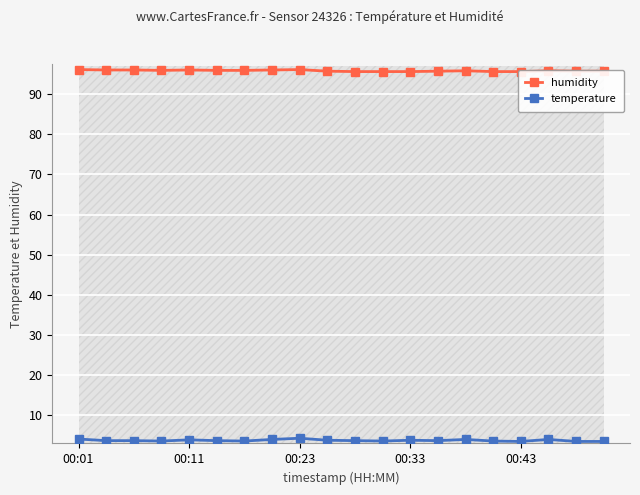

What are all the series names shown in the legend?

humidity, temperature